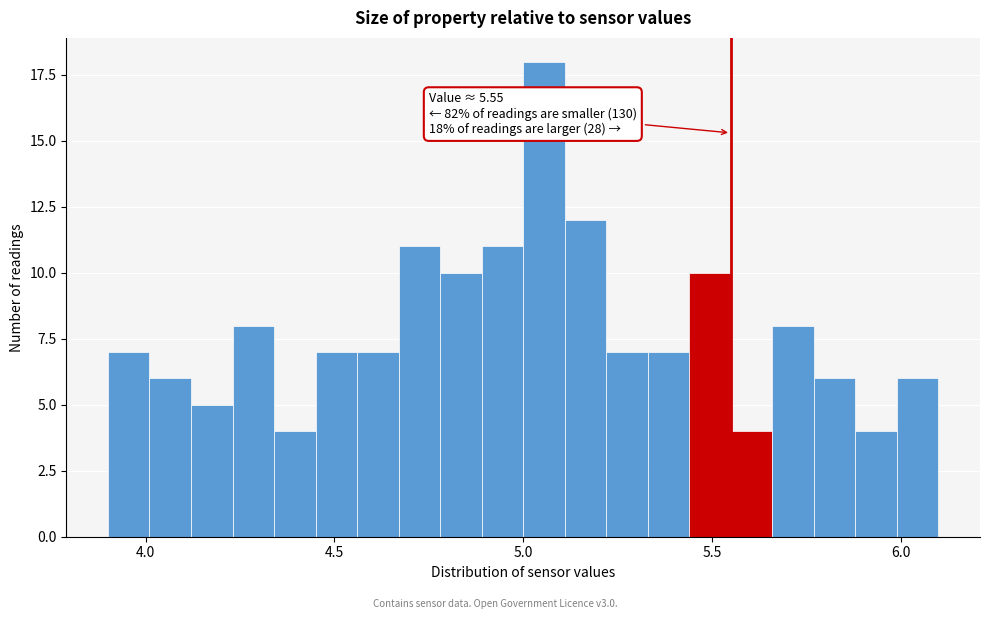

Around what value on the x-axis is the tallest bar? Give the approximate position of its centre, as read against the axis.

5.05